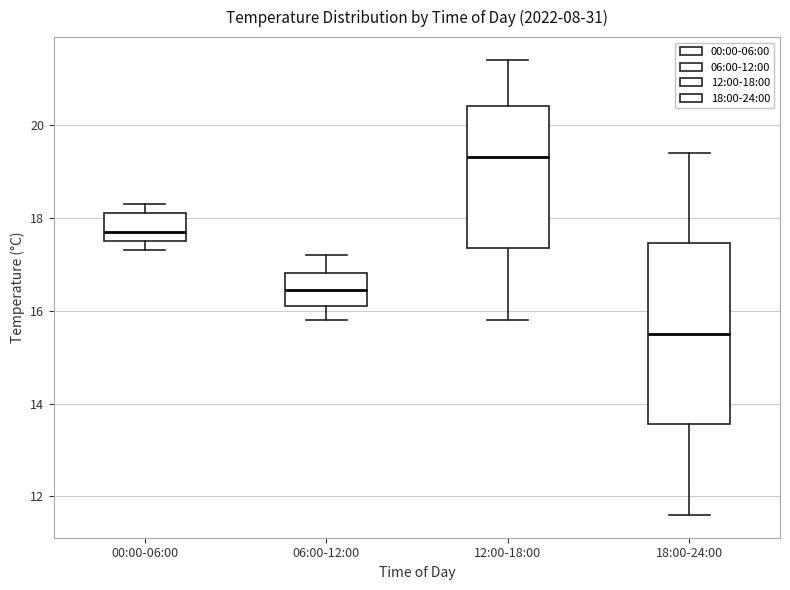

Reading left to right, transcribe this box plot: for each box, give where its median line is, the range the box spans, and where its two whiskers end, as read against the y-axis. The values are not printed on the chart, so give them approximately, as read against the axis.

00:00-06:00: median 17.8, box 17.6 to 18.2, whiskers 17.4 to 18.4
06:00-12:00: median 16.4, box 16.2 to 16.8, whiskers 15.8 to 17.2
12:00-18:00: median 19.4, box 17.4 to 20.4, whiskers 15.8 to 21.4
18:00-24:00: median 15.6, box 13.6 to 17.4, whiskers 11.6 to 19.4